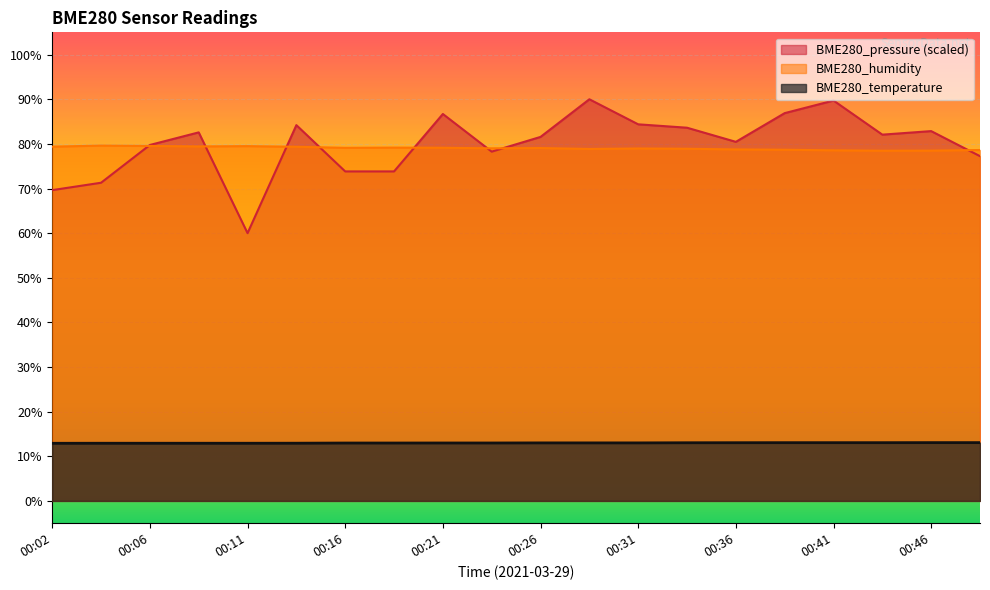

What is the approximate value of BME280_humidity at 00:21?

79.1